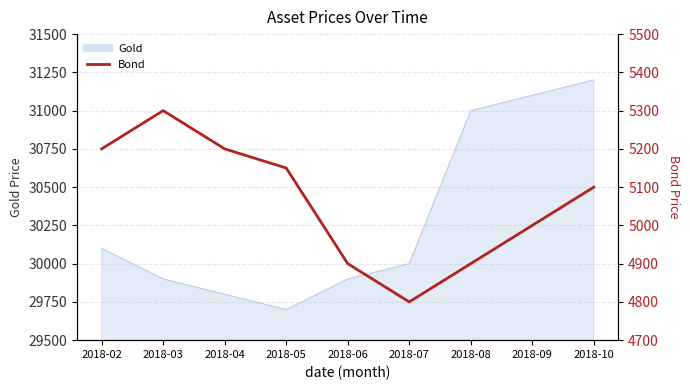

Which has a higher value, 2018-02 or 2018-06?

2018-02